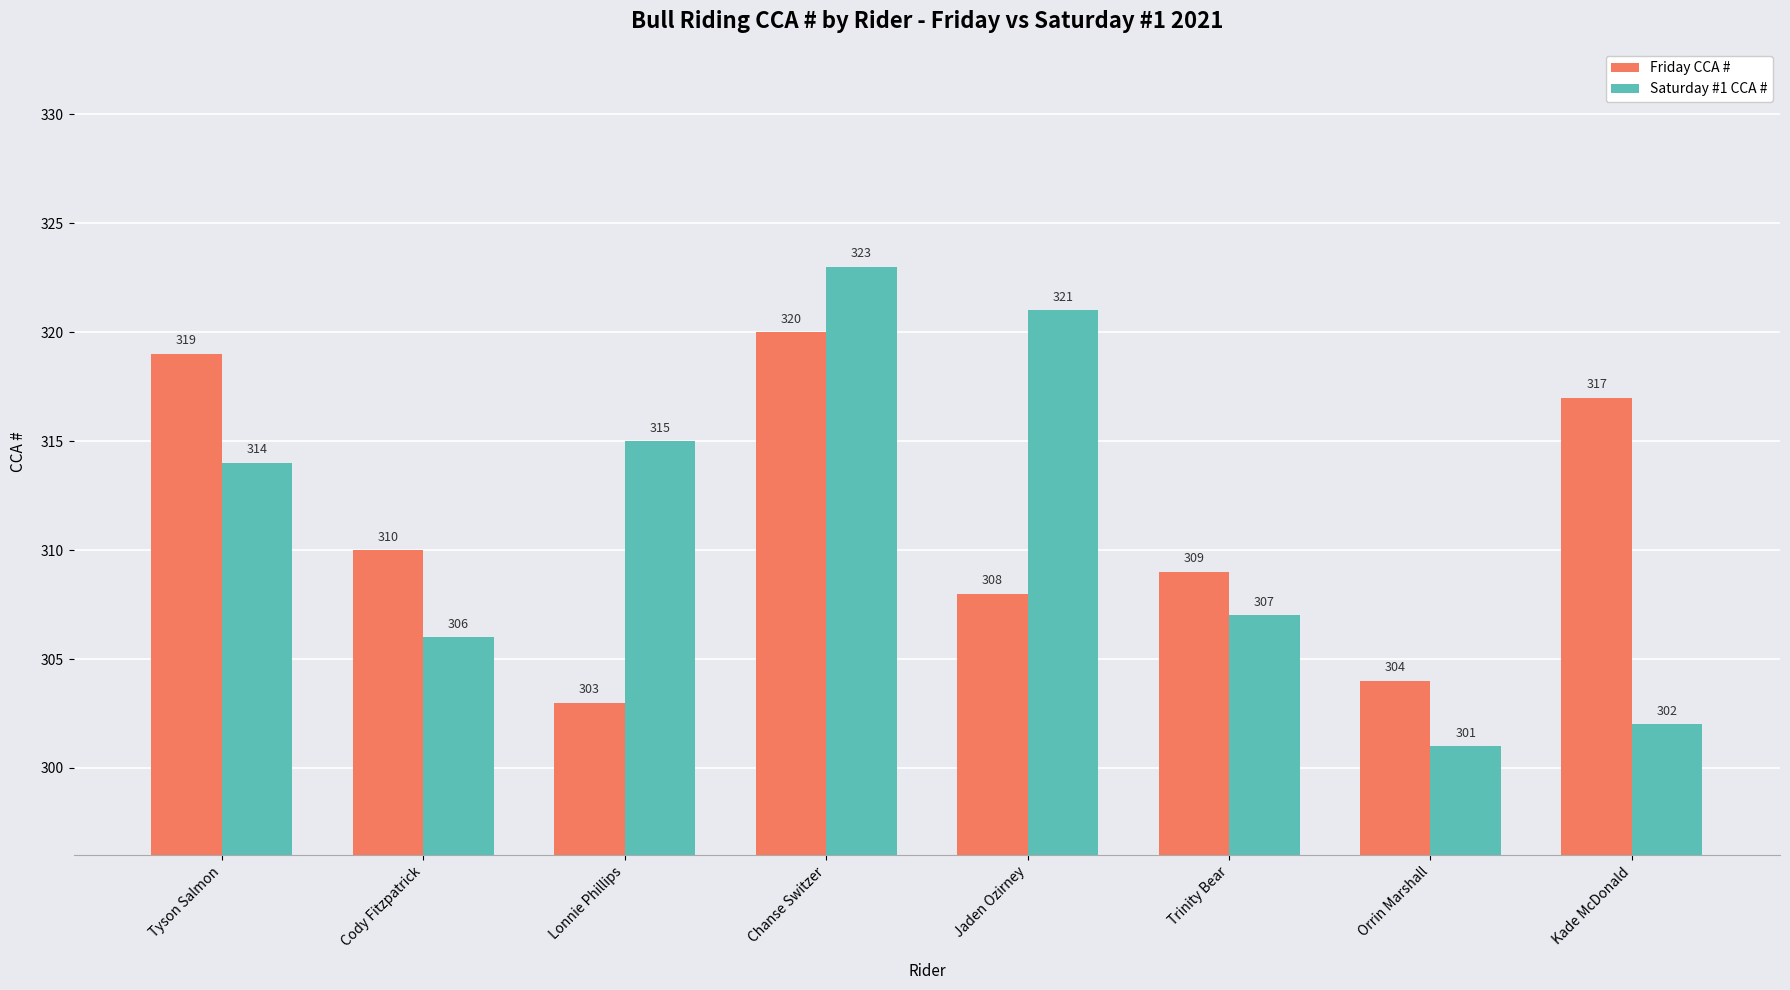

Does the chart contain stacked bars?

No